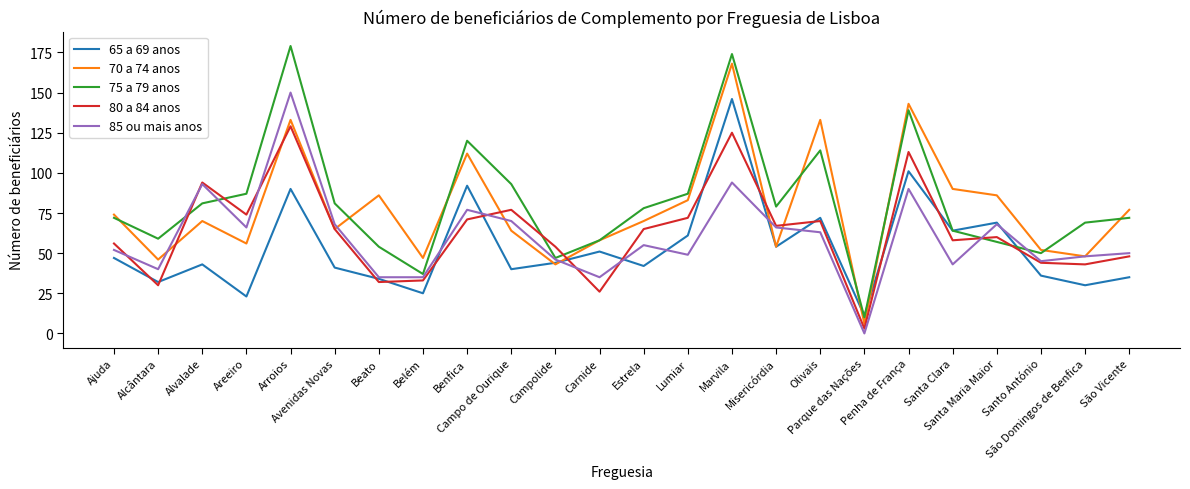

At which label does 75 a 79 anos reach its peak?

Arroios